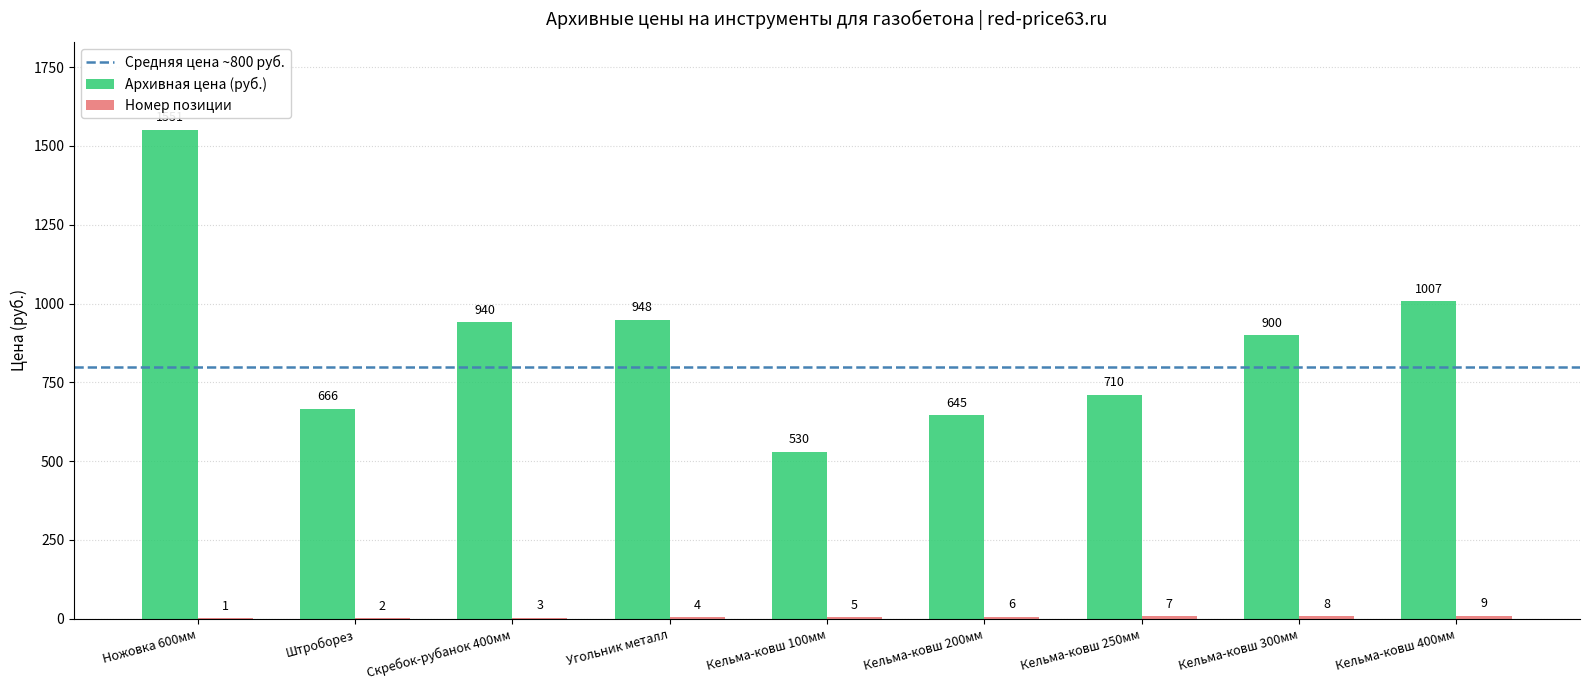

What is the sum of the Архивная цена (руб.) values at Кельма-ковш 400мм and Ножовка 600мм?

2558